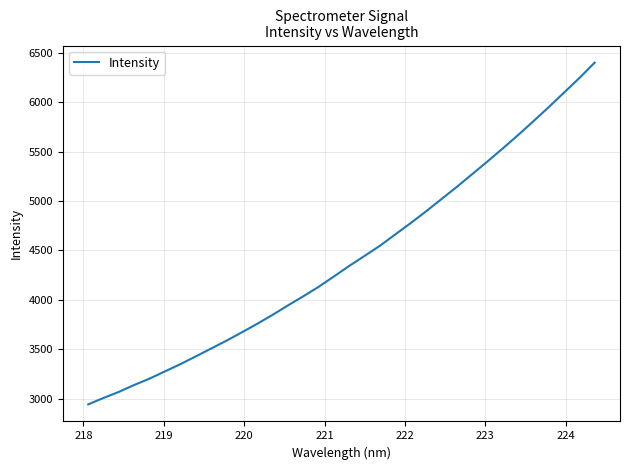

What is the smallest value displayed?

2940.9